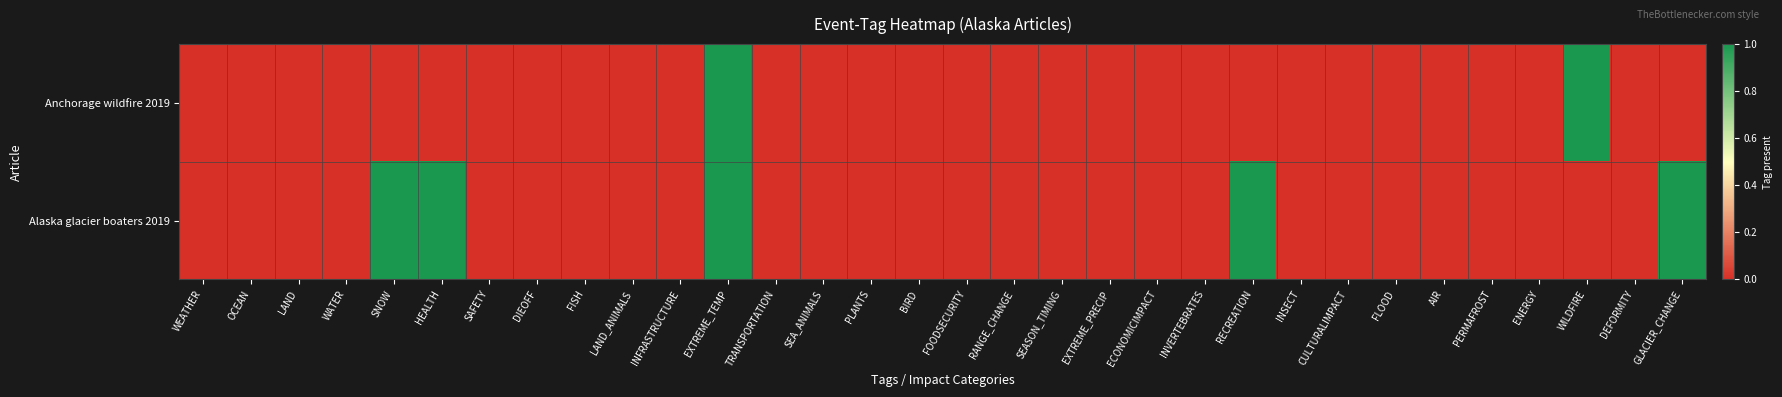

How many distinct data groups are displayed?

2